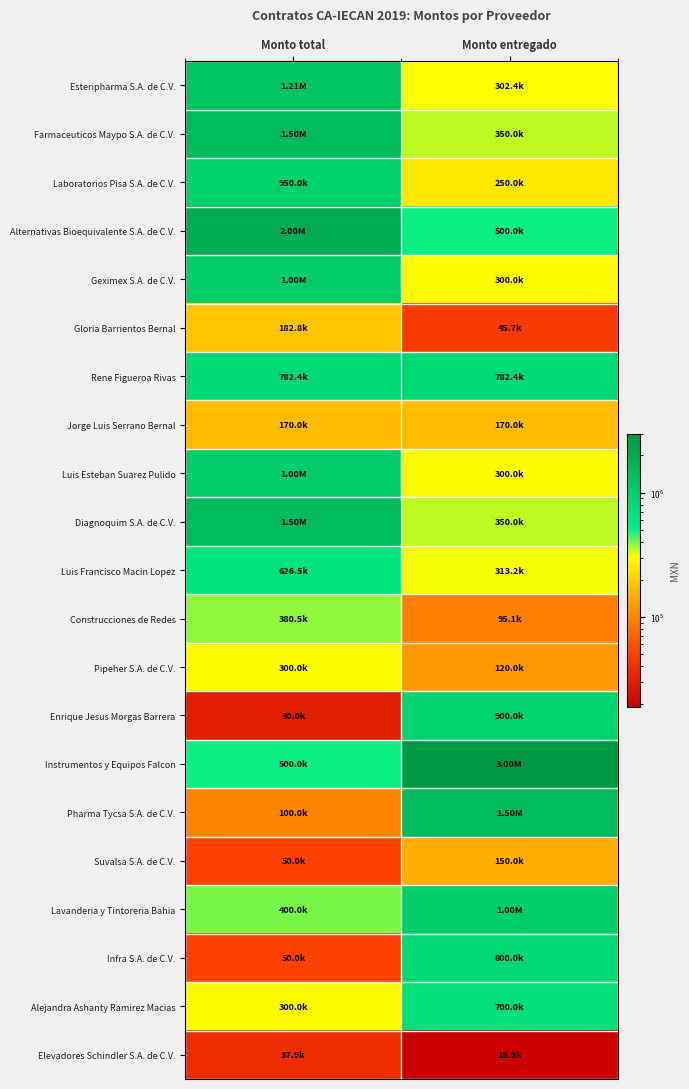

What is the difference between the highest and lowest values at Monto total?

1970000.0